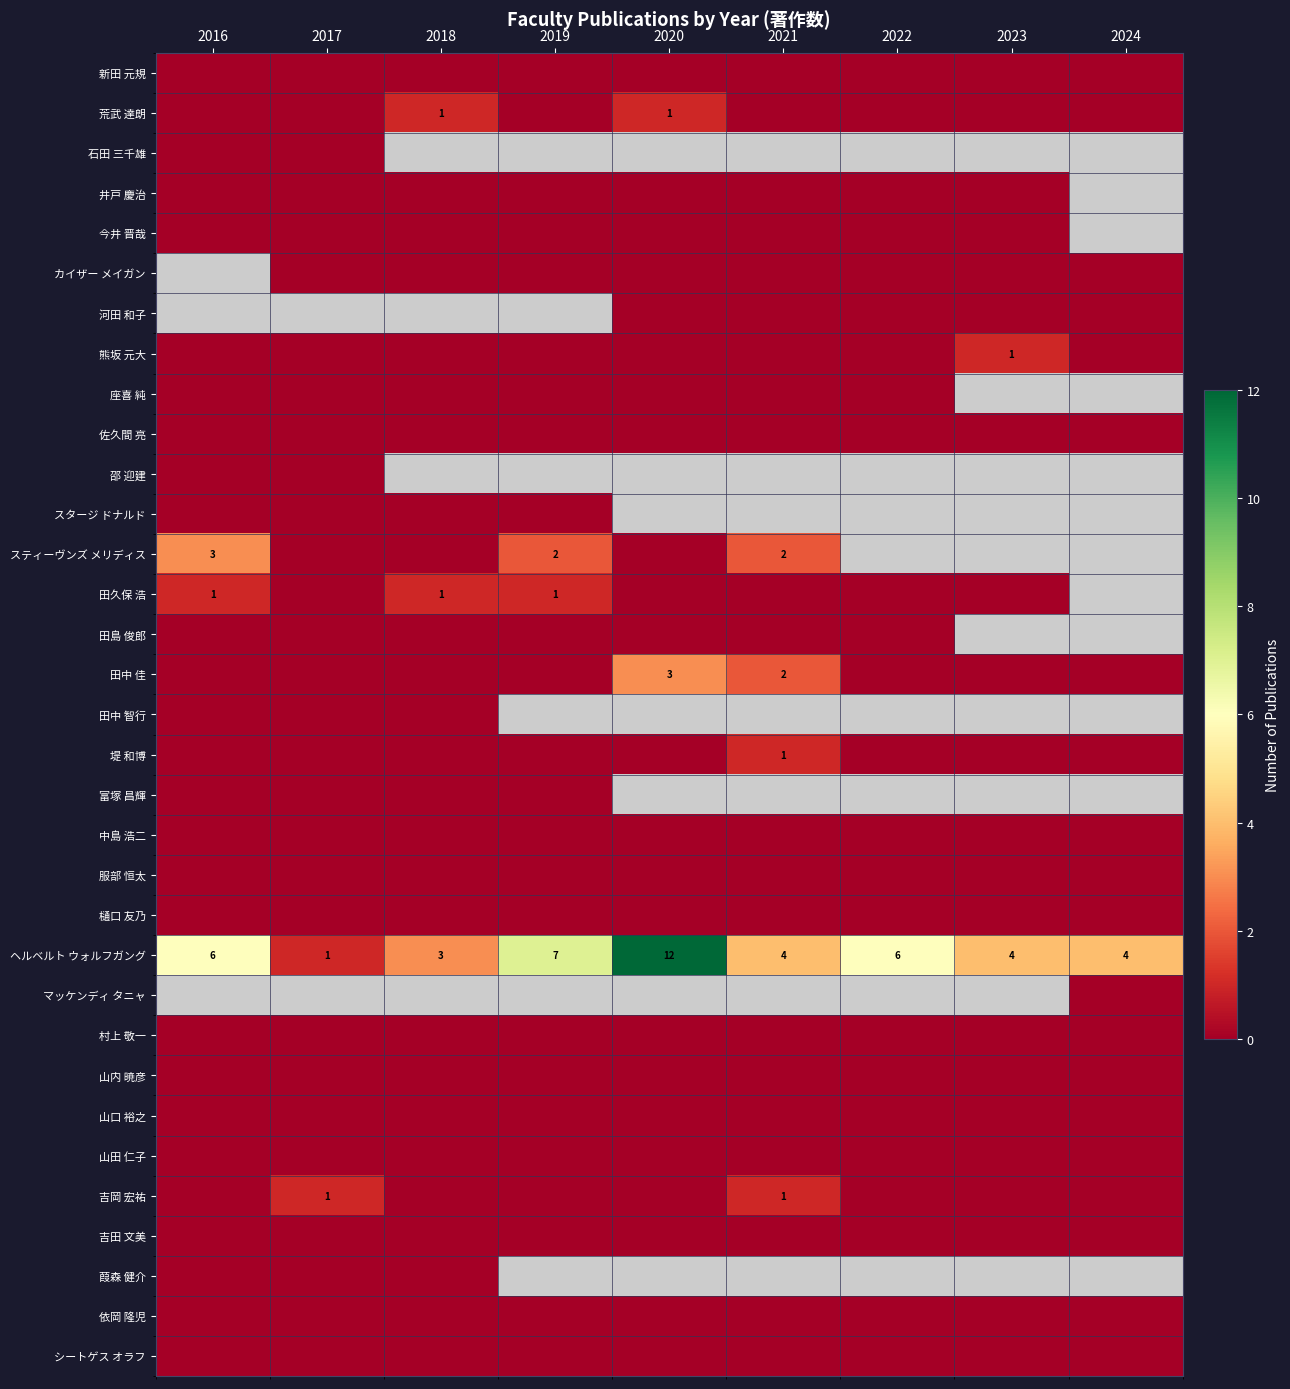

At which label does ヘルベルト ウォルフガング reach its minimum?

2017